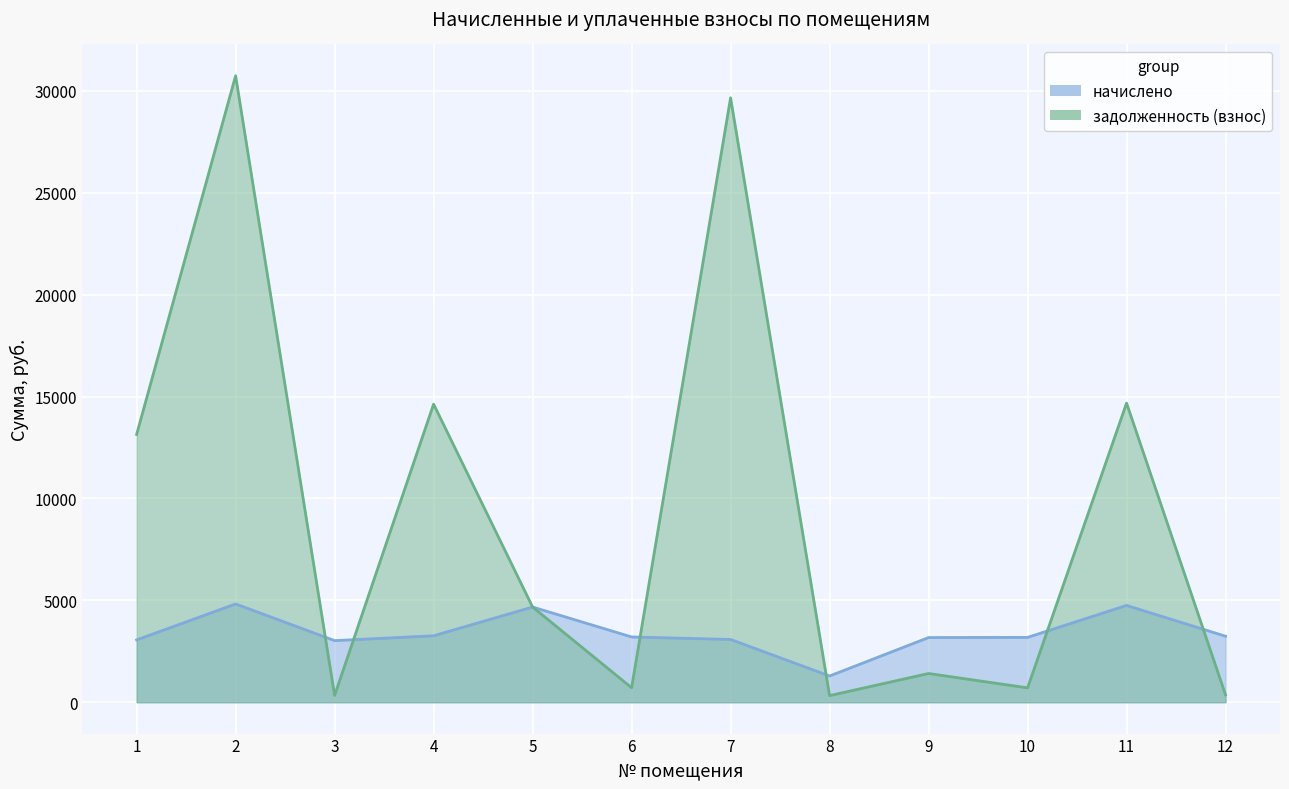

Reading left to right, list all the values displayed in this chart.

начислено: 3060.0	4824.0	3024.0	3261.6	4672.8	3204.0	3081.6	1288.8	3175.2	3182.4	4752.0	3240.0
задолженность (взнос): 13139.5	30736.8	336.0	14627.2	4672.6	711.9	29655.4	326.3	1411.2	707.2	14678.0	360.0